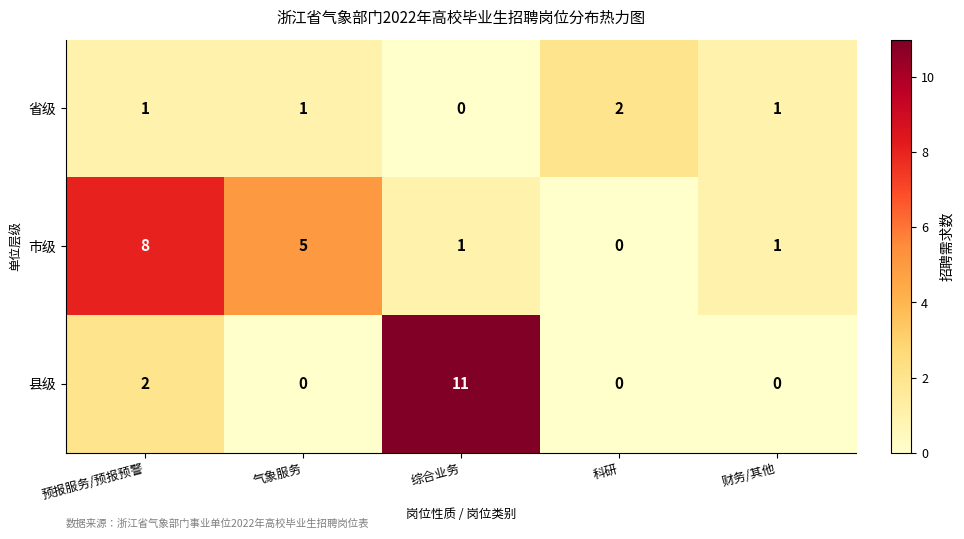

At which label is 市级 closest to 4?

气象服务